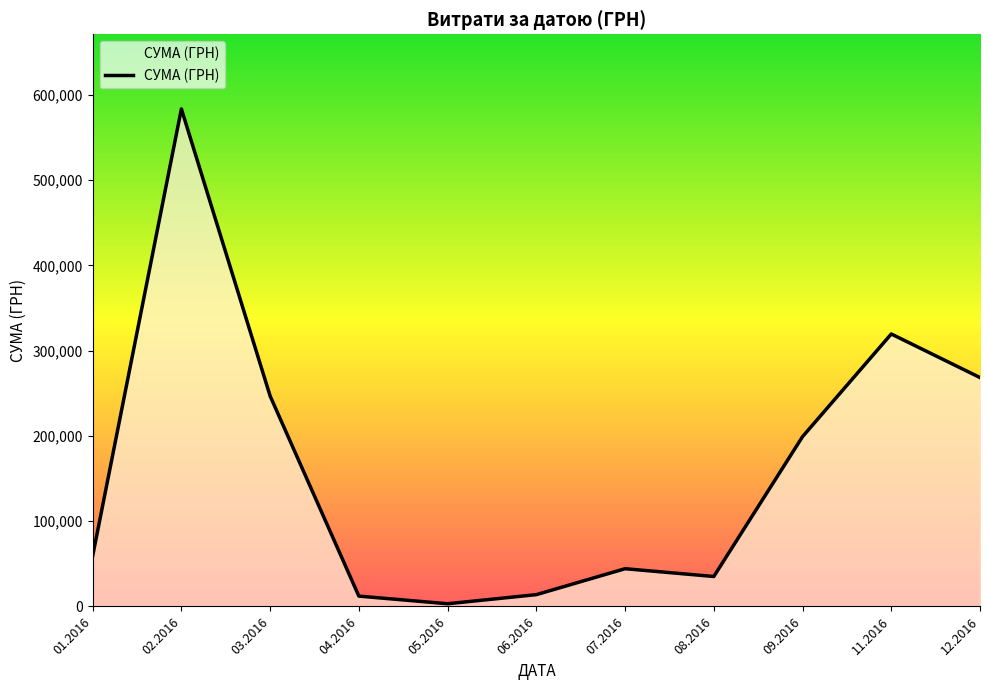

What is the difference between the values at 09.2016 and 06.2016?

185303.9